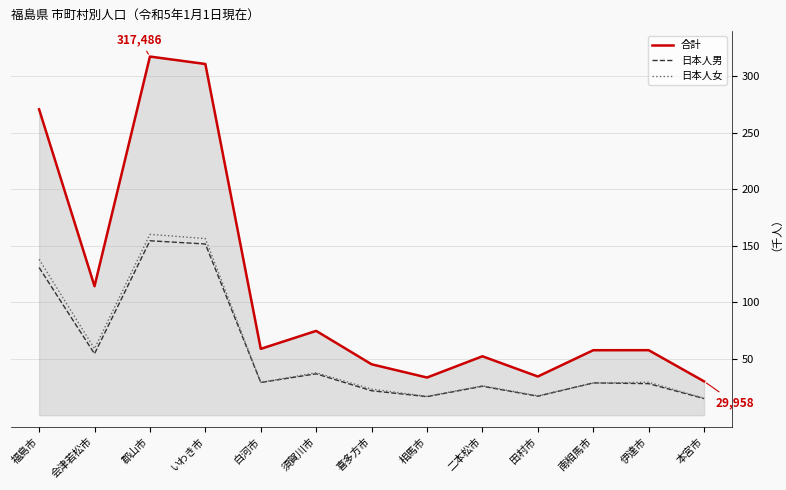

True or false: 合計 and 日本人男 intersect in this chart.

False